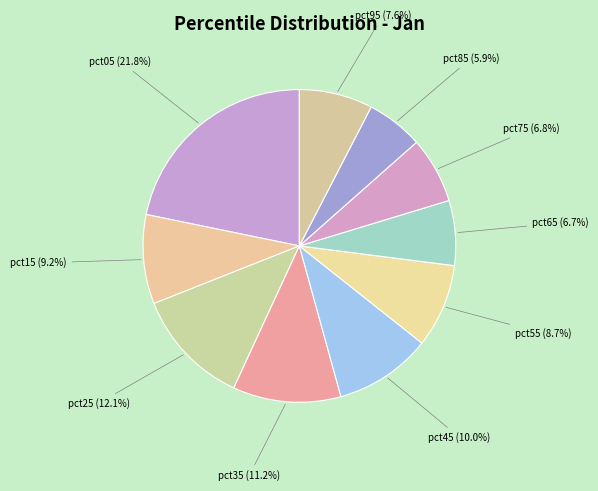

How many slices are in this pie chart?

10